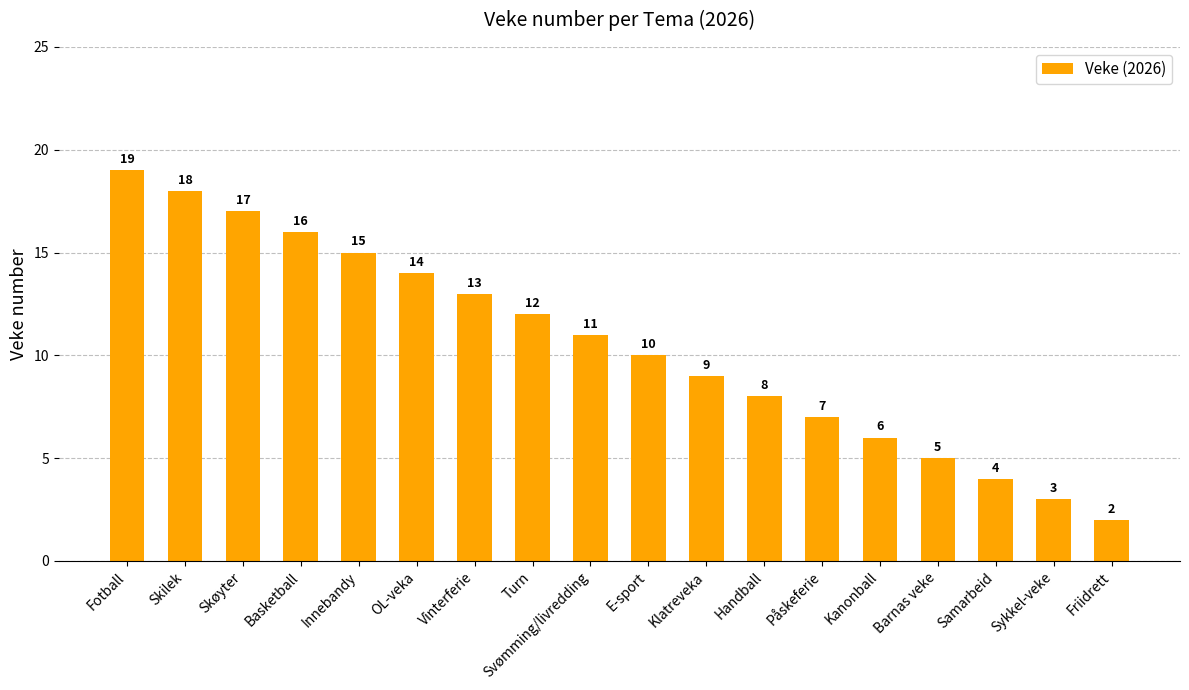

What is the label of the 3rd bar from the right?

Samarbeid